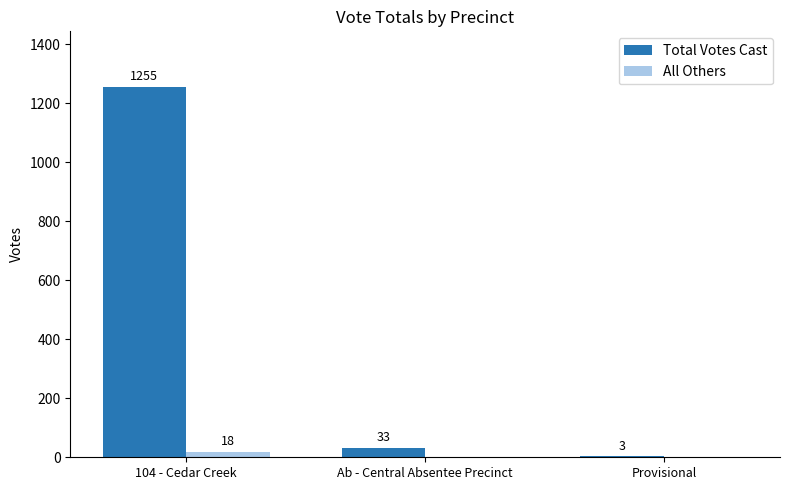

Reading left to right, list all the values displayed in this chart.

Total Votes Cast: 104 - Cedar Creek=1255	Ab - Central Absentee Precinct=33	Provisional=3
All Others: 104 - Cedar Creek=18	Ab - Central Absentee Precinct=0	Provisional=0